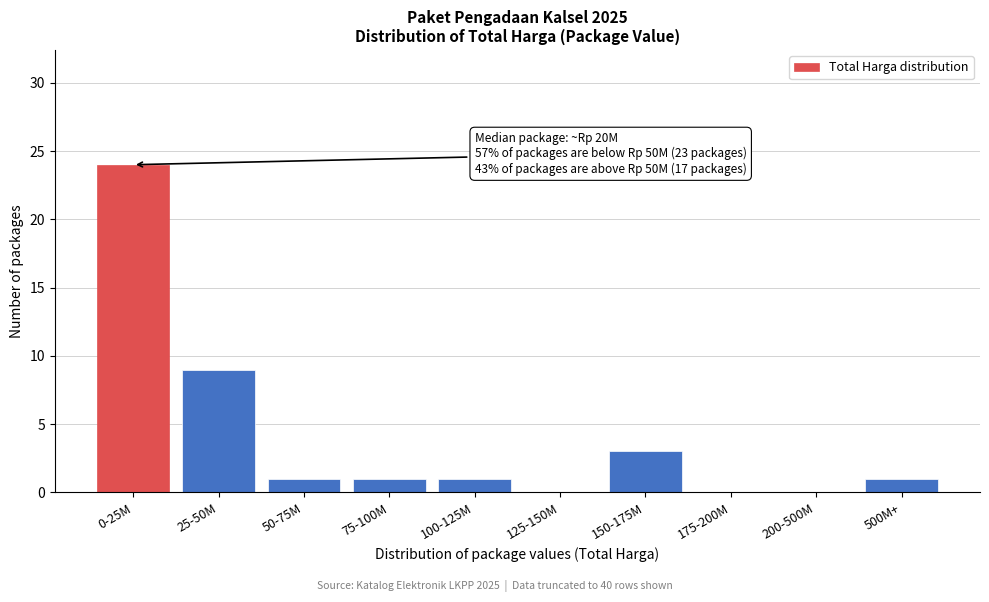

Reading left to right, extract all data points from this chart.

0-25M=24	25-50M=9	50-75M=1	75-100M=1	100-125M=1	125-150M=0	150-175M=3	175-200M=0	200-500M=0	500M+=1